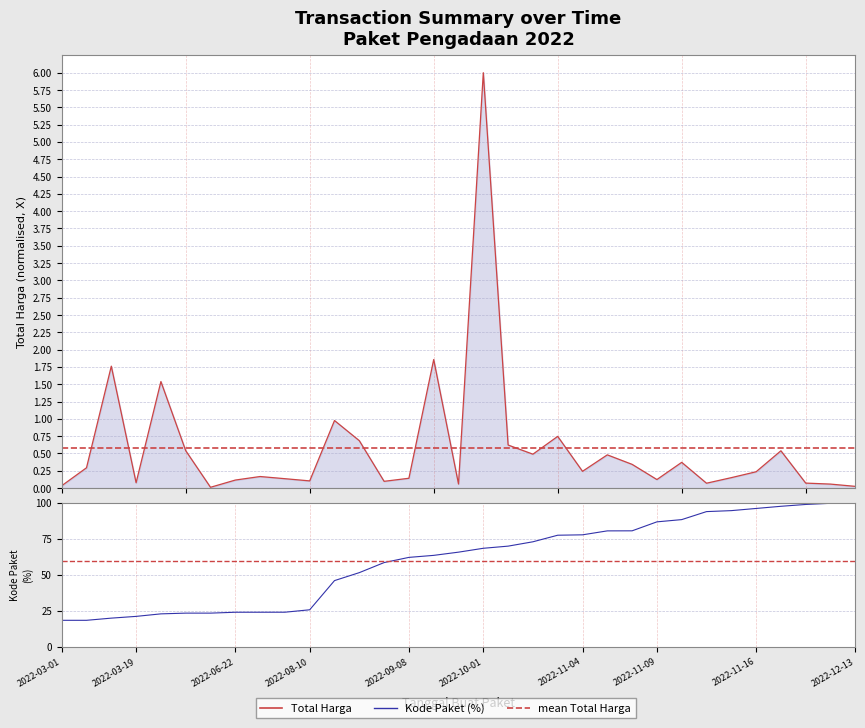

Is it true that Total Harga equals 0.4 at 2022-11-04?

False